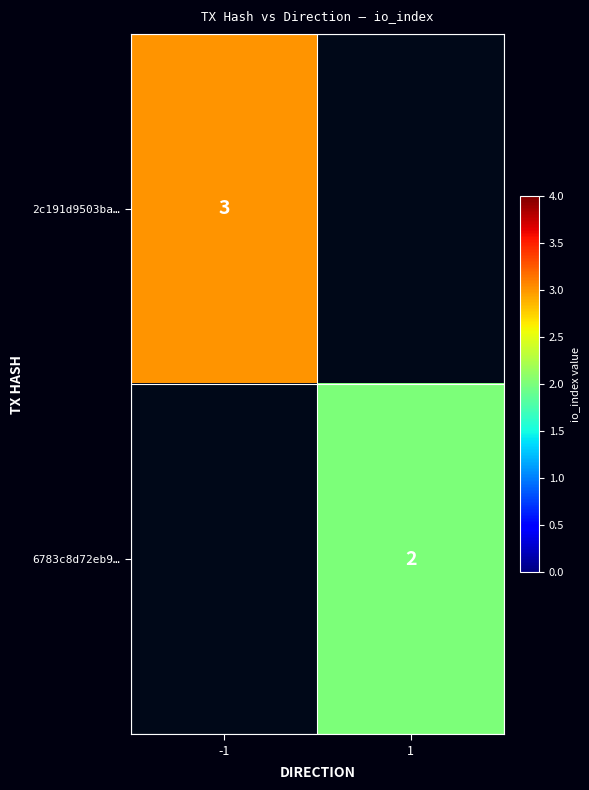

The 6783c8d72eb9… series shows 1 at 1. True or false?

False